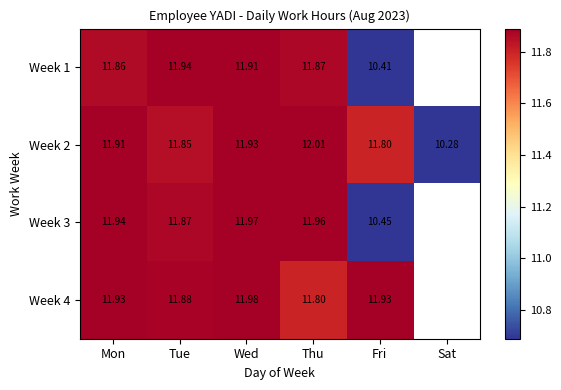

List the series in order of their peak value, highest first.

Week 2, Week 4, Week 3, Week 1